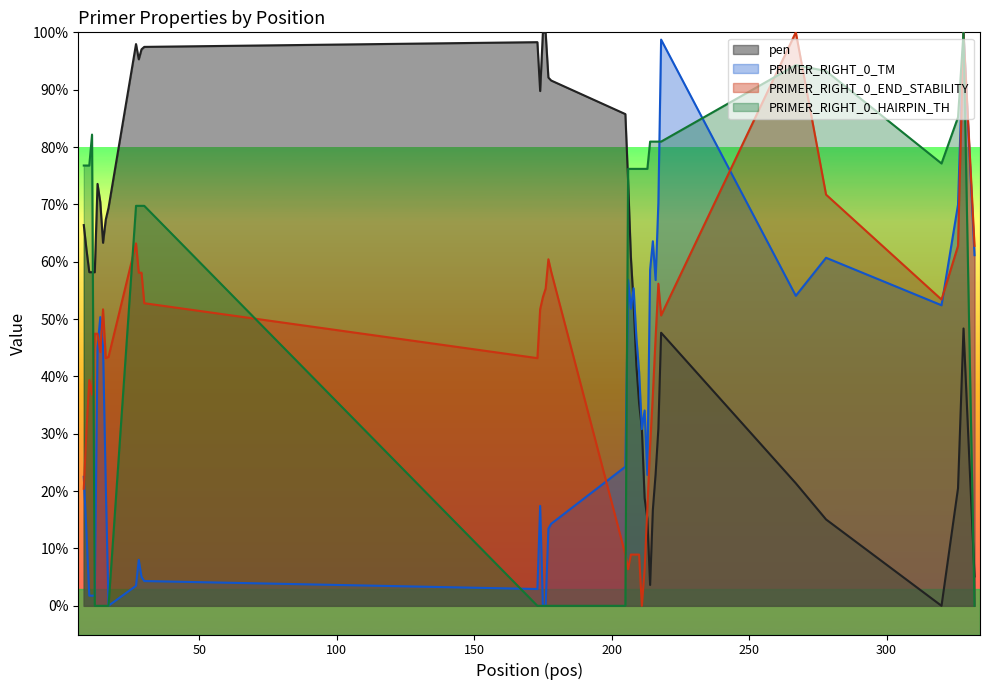

In PRIMER_RIGHT_0_HAIRPIN_TH, how many points are lower than both neighbors (excluding endpoints)?

1